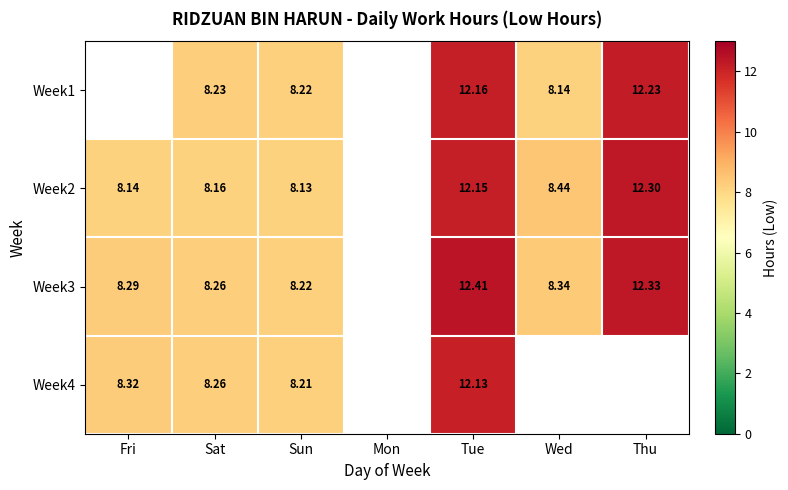

At which category is the sum across all series the highest?

Tue